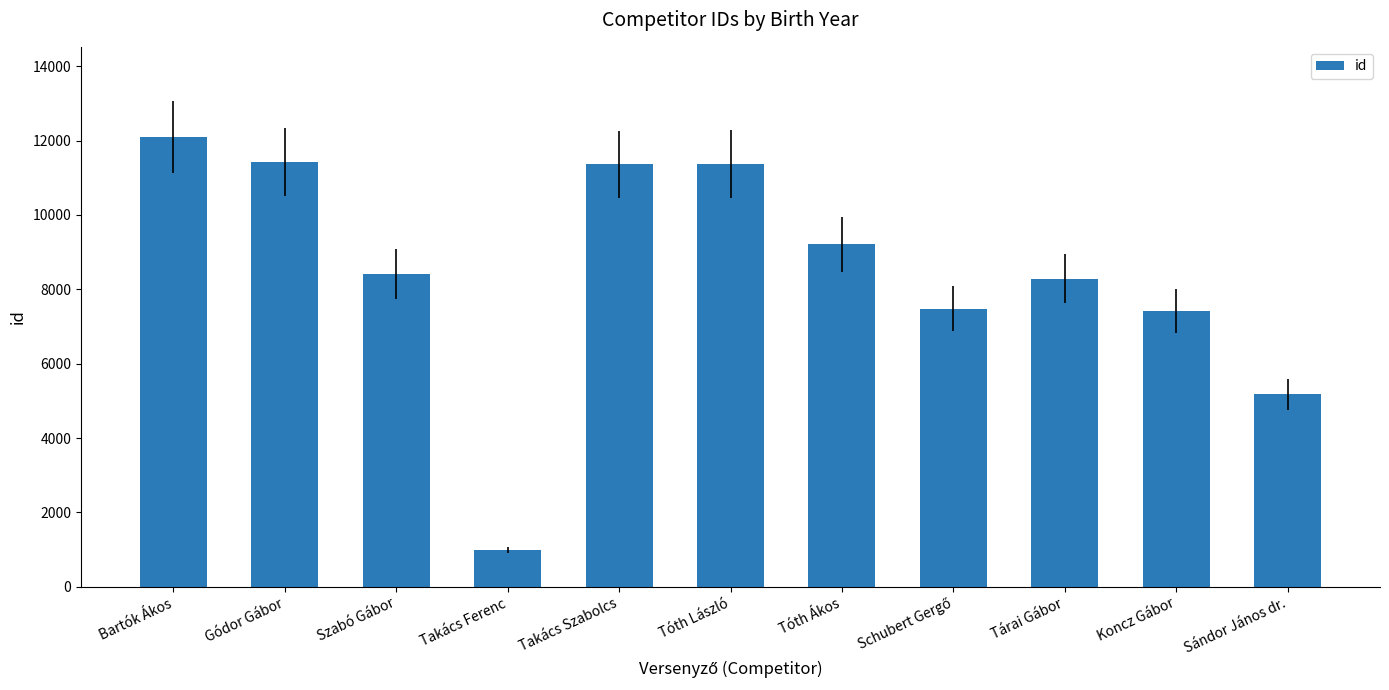

The chart shows a value of 1469 at Takács Ferenc. True or false?

False